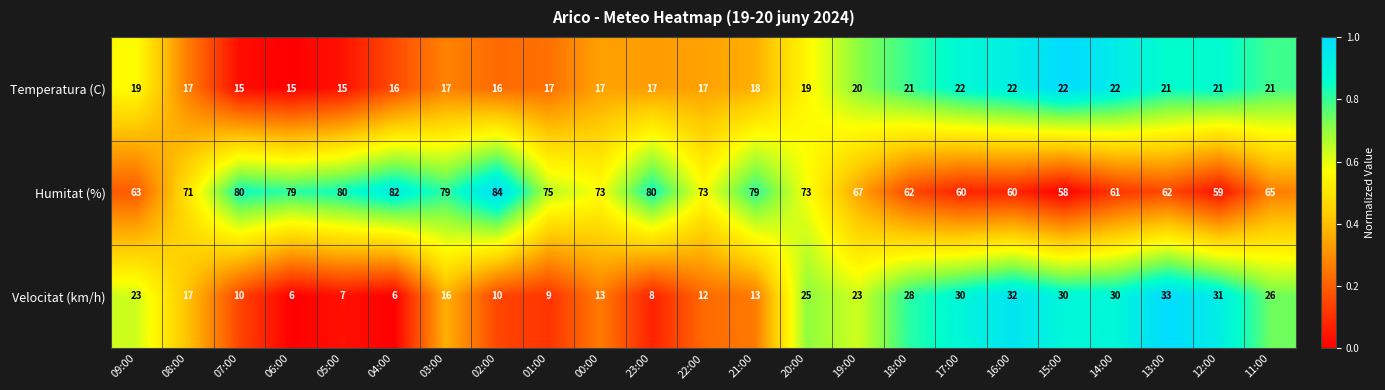

What is the spread (max minus min) of values at 16:00?

38